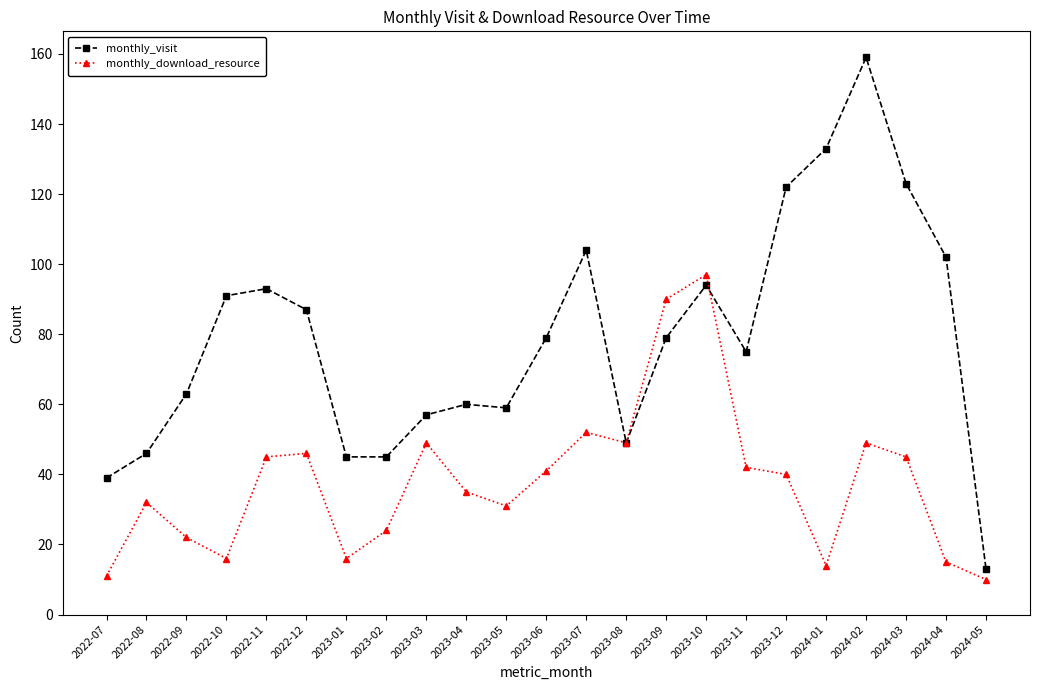

What is the sum of all monthly_visit values?

1817